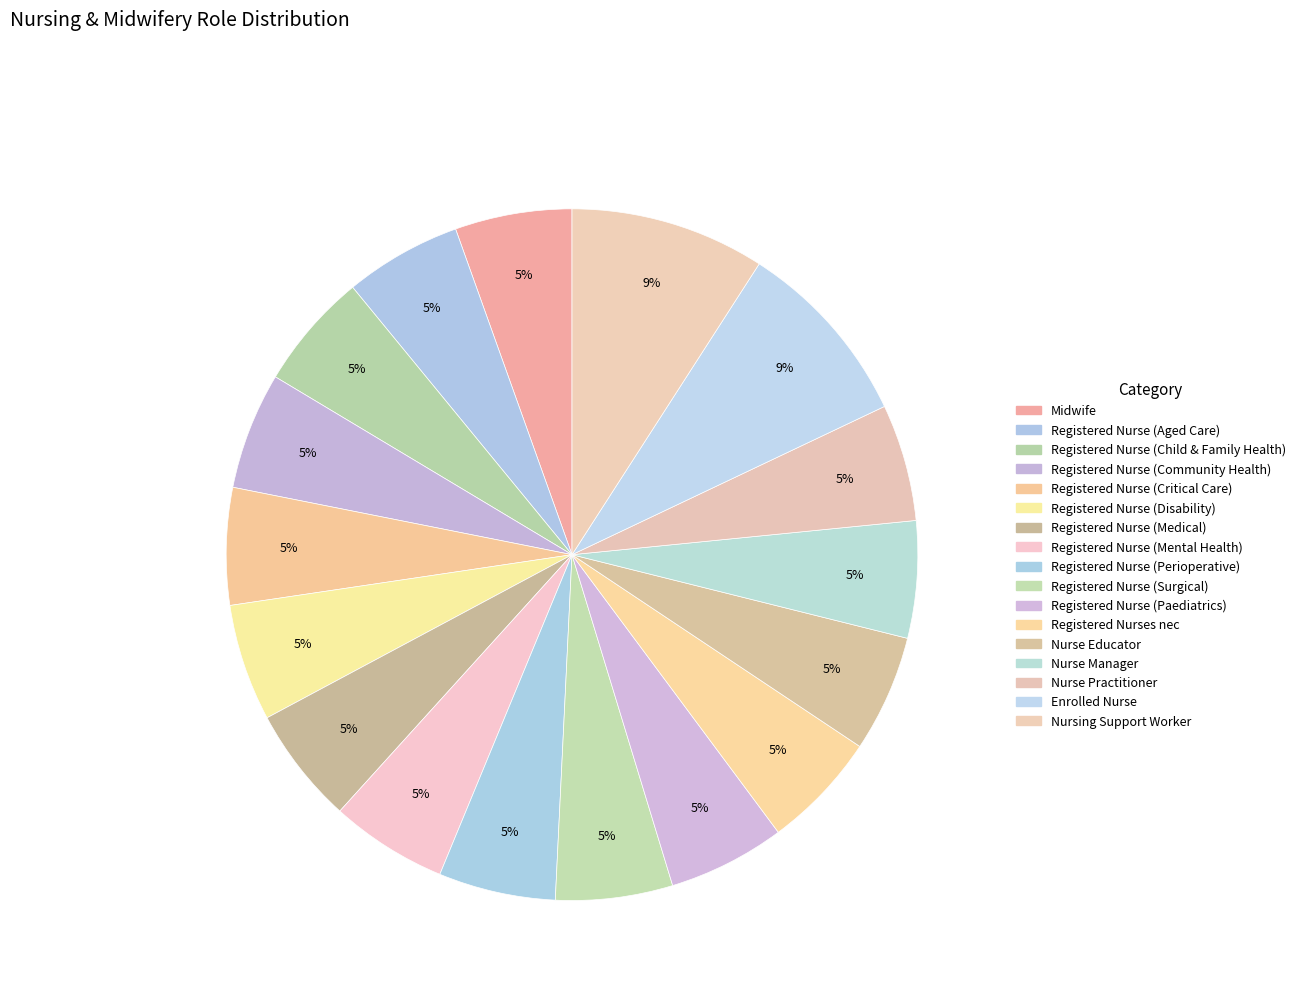

How many segments does this pie chart have?

17